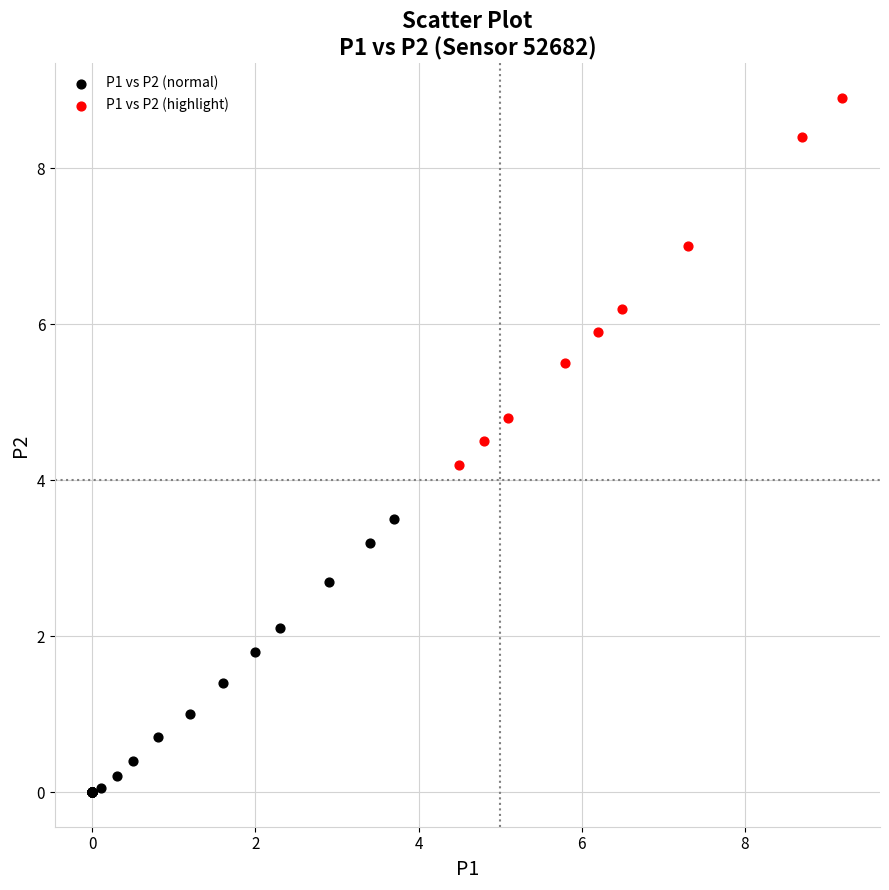

Which series contains the lowest Y value?

P1 vs P2 (normal)